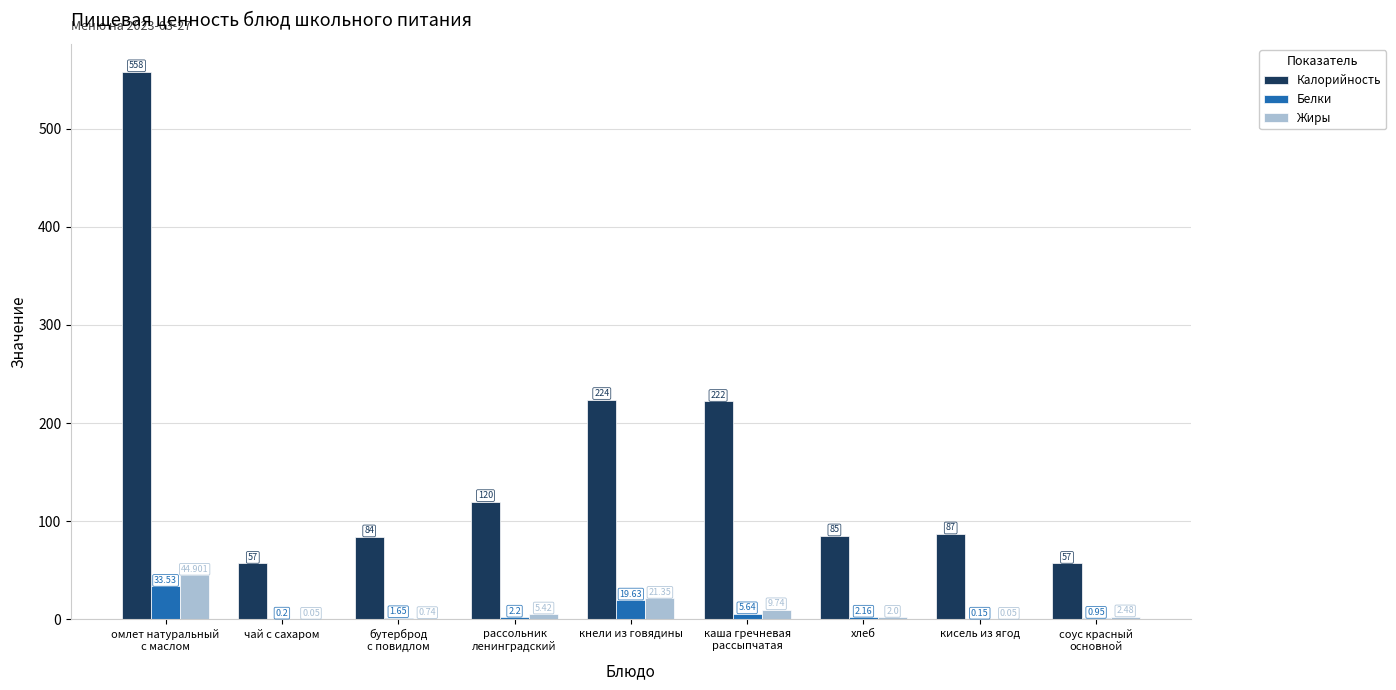

Where is Белки nearest to the value 16?

кнели из говядины